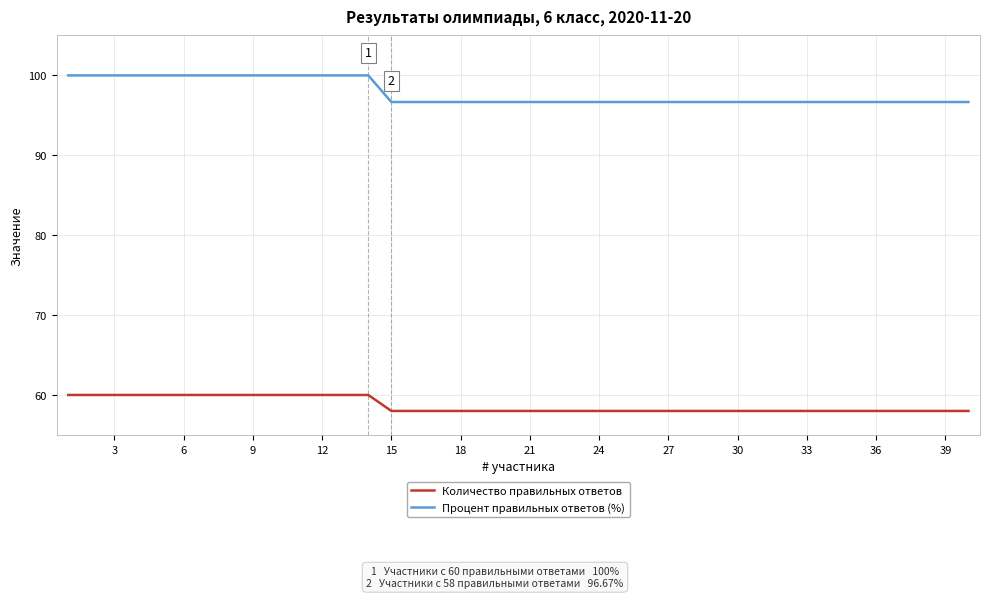

Does the chart display data point markers on the line(s)?

No